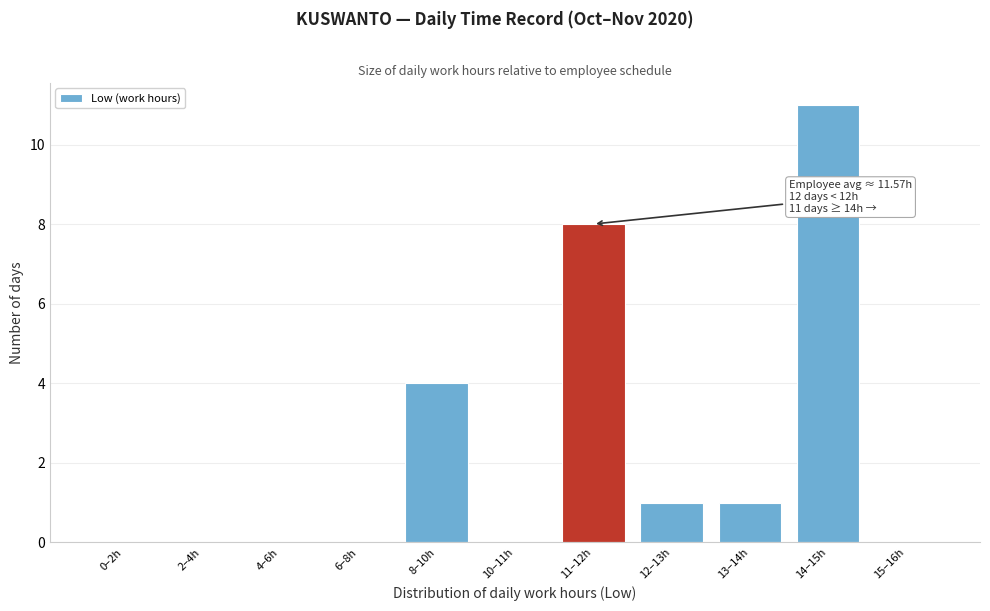

Reading left to right, what are all the values shown in this chart?

0–2h=0	2–4h=0	4–6h=0	6–8h=0	8–10h=4	10–11h=0	11–12h=8	12–13h=1	13–14h=1	14–15h=11	15–16h=0